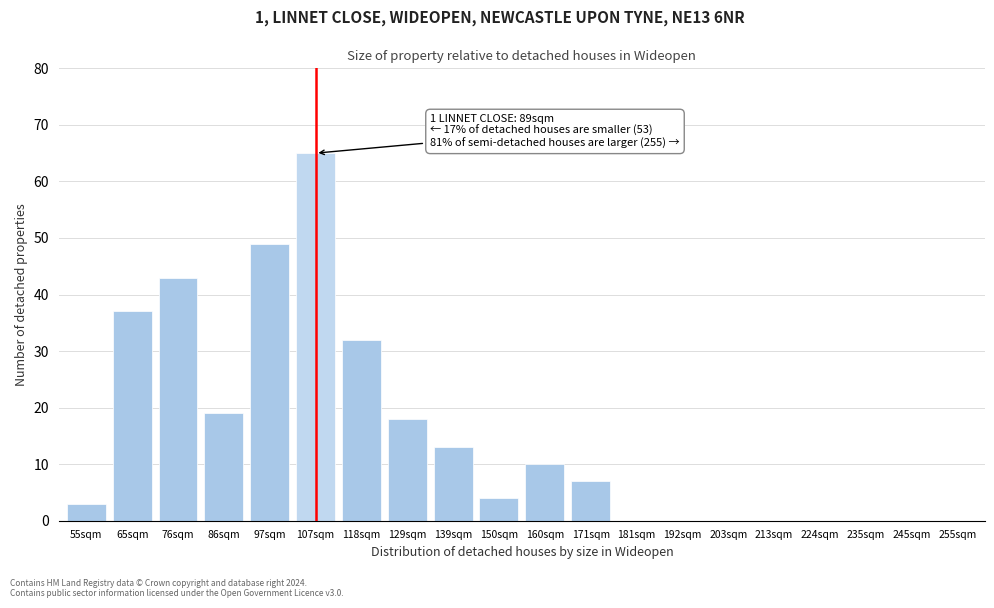

Reading left to right, what are all the values shown in this chart?

55sqm=3	65sqm=37	76sqm=43	86sqm=19	97sqm=49	107sqm=65	118sqm=32	129sqm=18	139sqm=13	150sqm=4	160sqm=10	171sqm=7	181sqm=0	192sqm=0	203sqm=0	213sqm=0	224sqm=0	235sqm=0	245sqm=0	255sqm=0